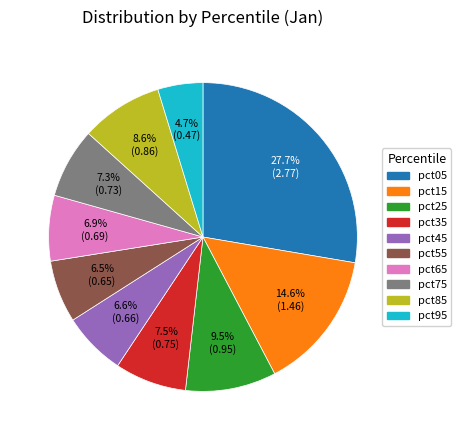

What portion of the pie excludes pct45?

93.4%